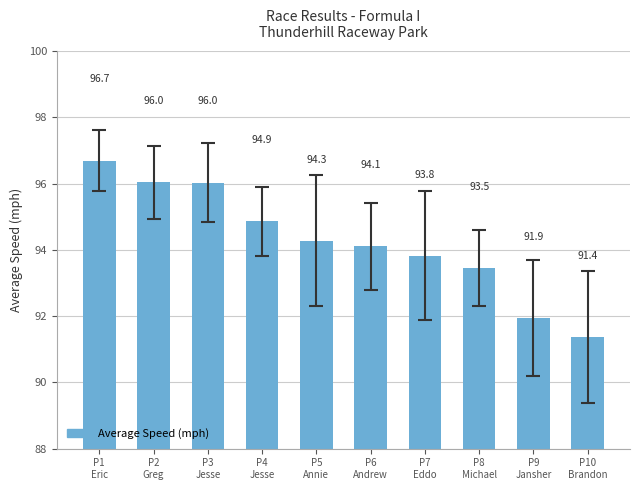

The value at P3
Jesse is 96.0. True or false?

True